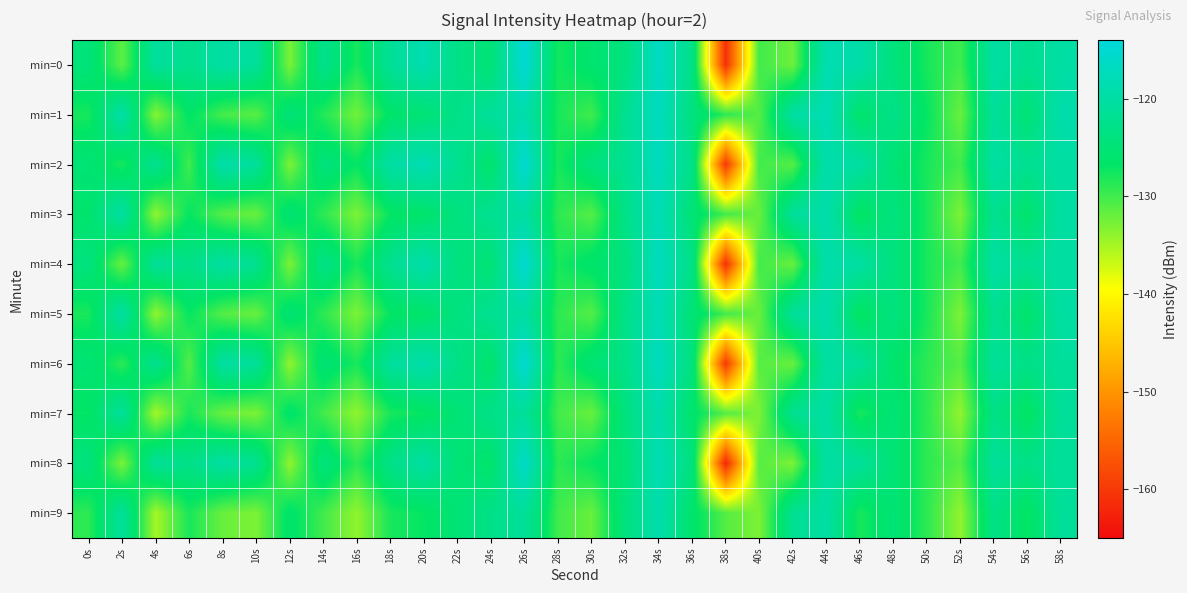

List the series in order of their peak value, highest first.

min=0, min=2, min=4, min=6, min=8, min=1, min=3, min=5, min=7, min=9